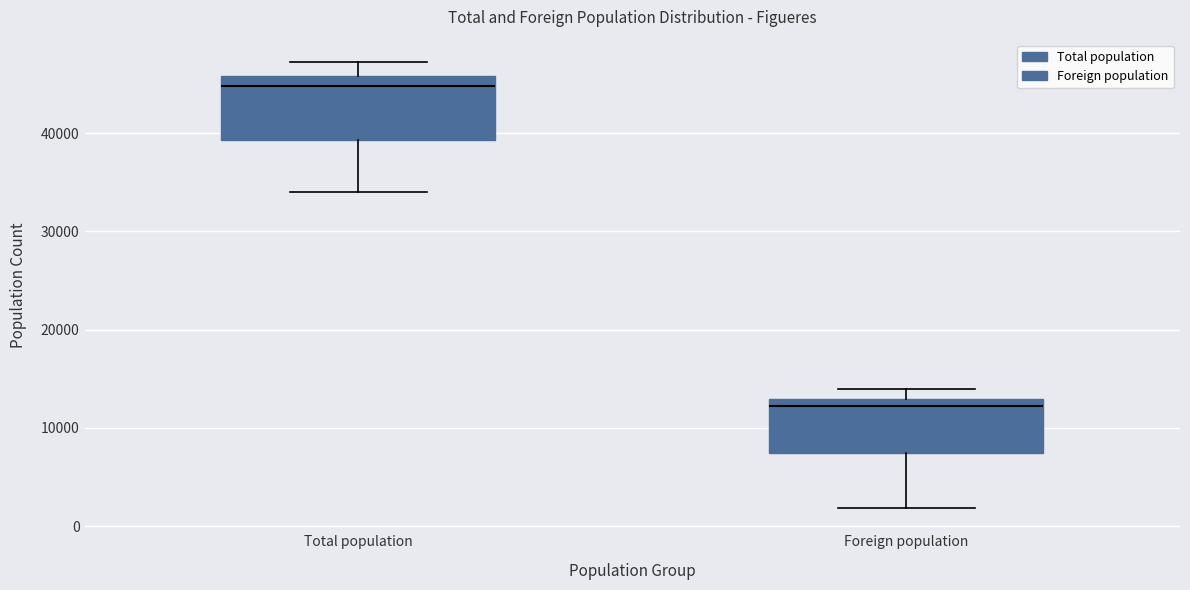

Reading left to right, read every box against the y-axis: the position of its median line, the range the box covers, and the ends of its whiskers. The values are not printed on the chart, so give them approximately, as read against the axis.

Total population: median 45000, box 39000 to 46000, whiskers 34000 to 47000
Foreign population: median 12000, box 7000 to 13000, whiskers 2000 to 14000